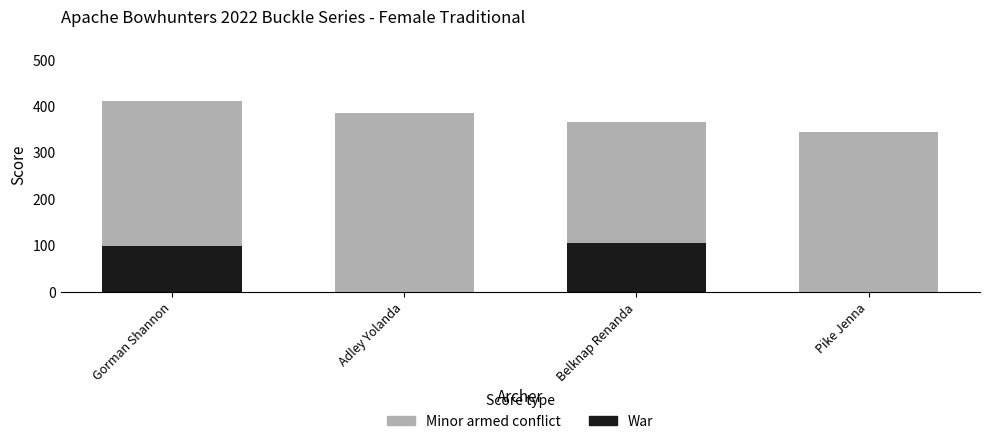

True or false: Minor armed conflict has a value of 410 at Gorman Shannon.

True